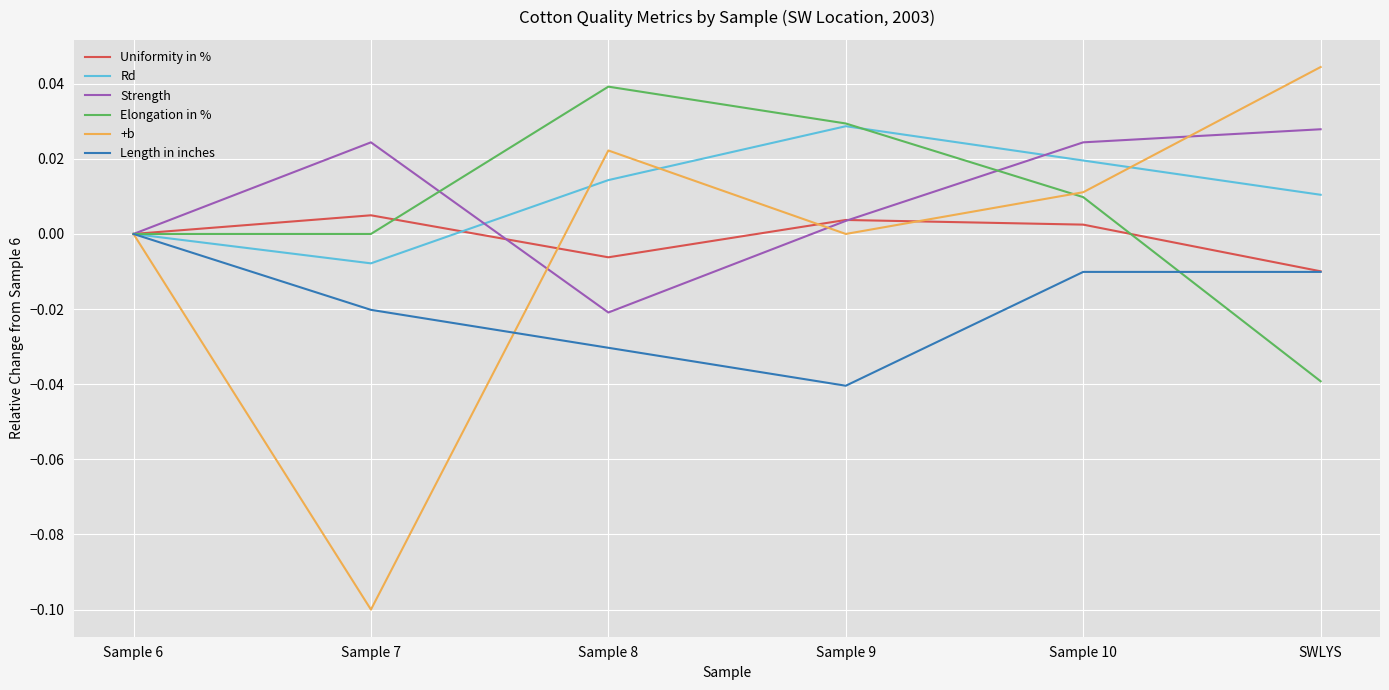

Which series has the largest range (max minus min)?

+b